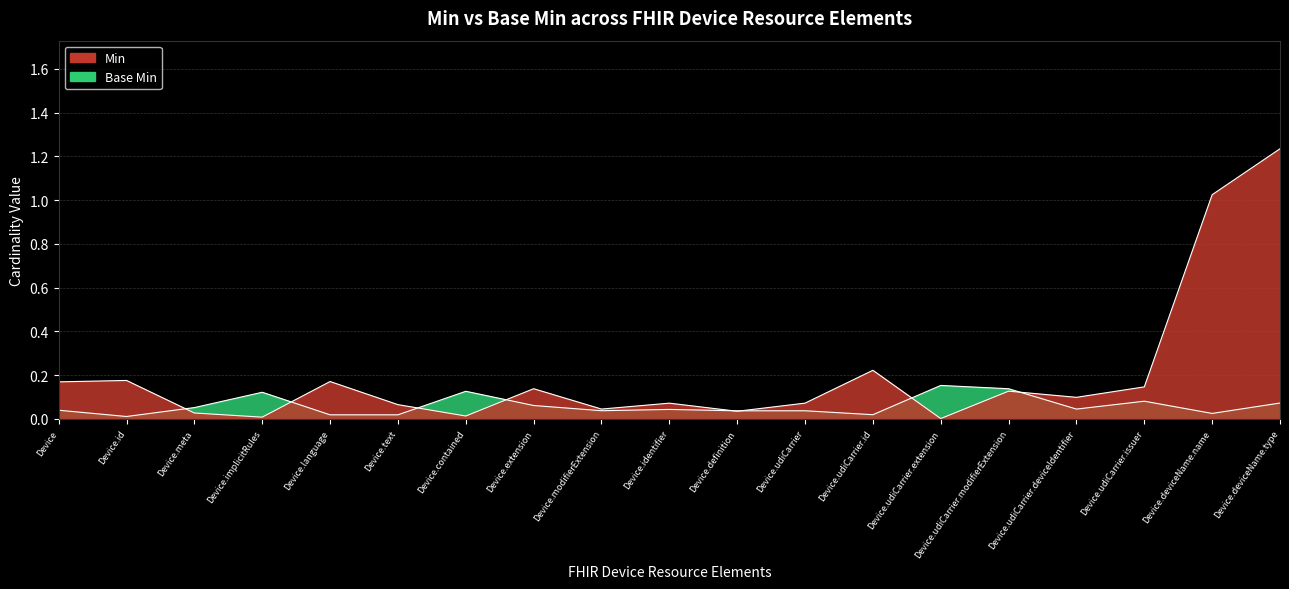

The Min series shows -1 at Device.udiCarrier.id. True or false?

False